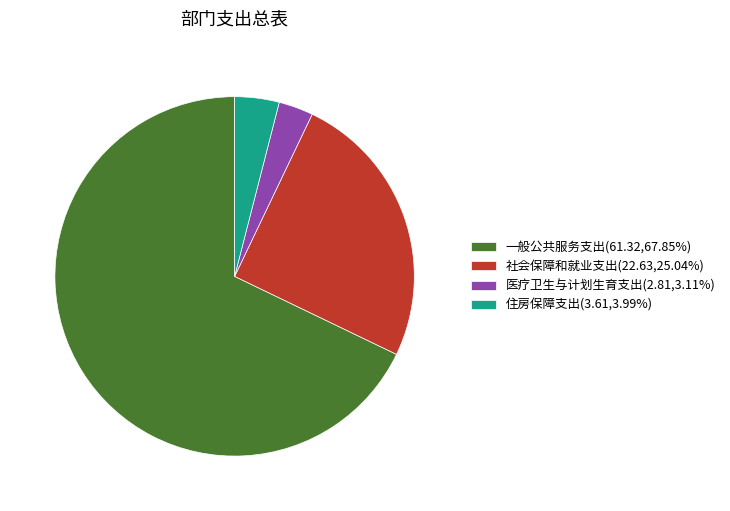

How many segments does this pie chart have?

4